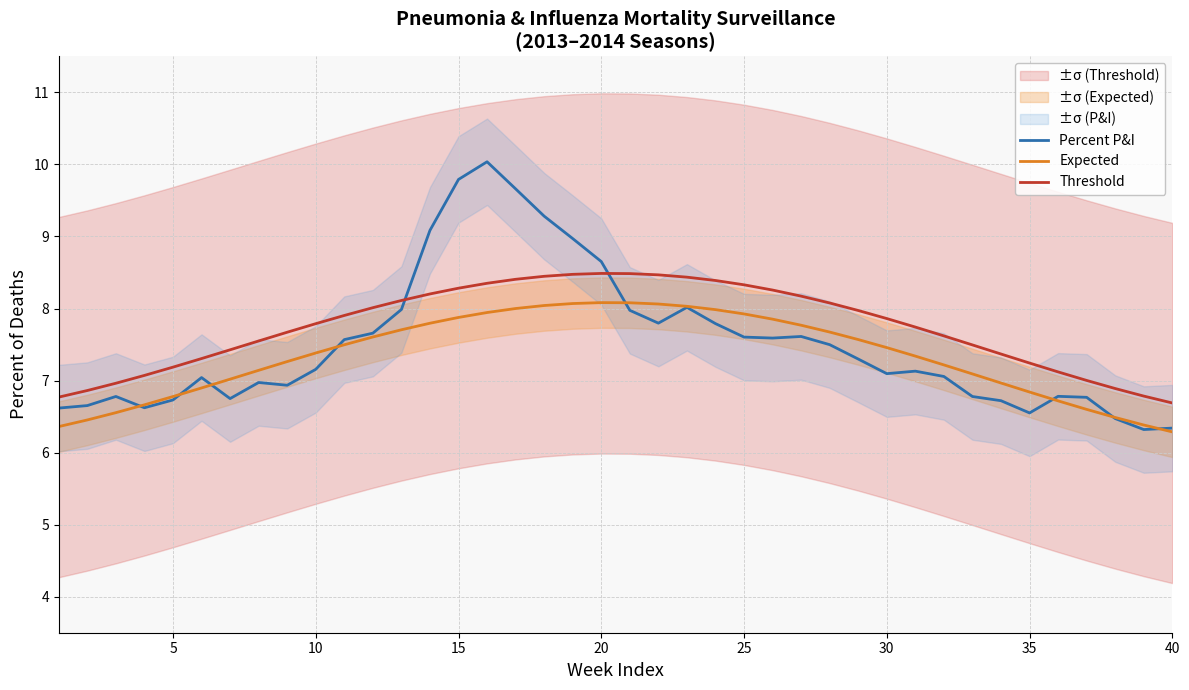

True or false: Expected and Threshold intersect in this chart.

False